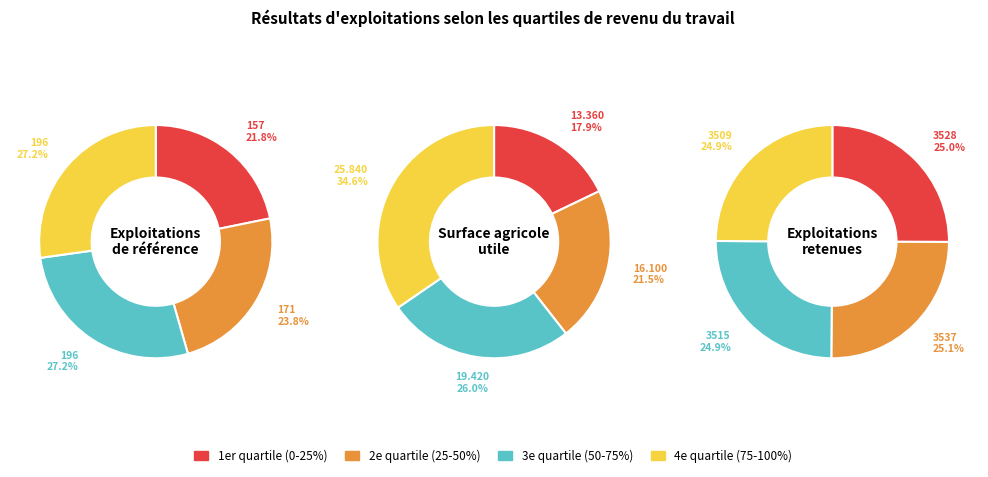

The 3e quartile
(50-75%) slice represents 25% of the pie. True or false?

True